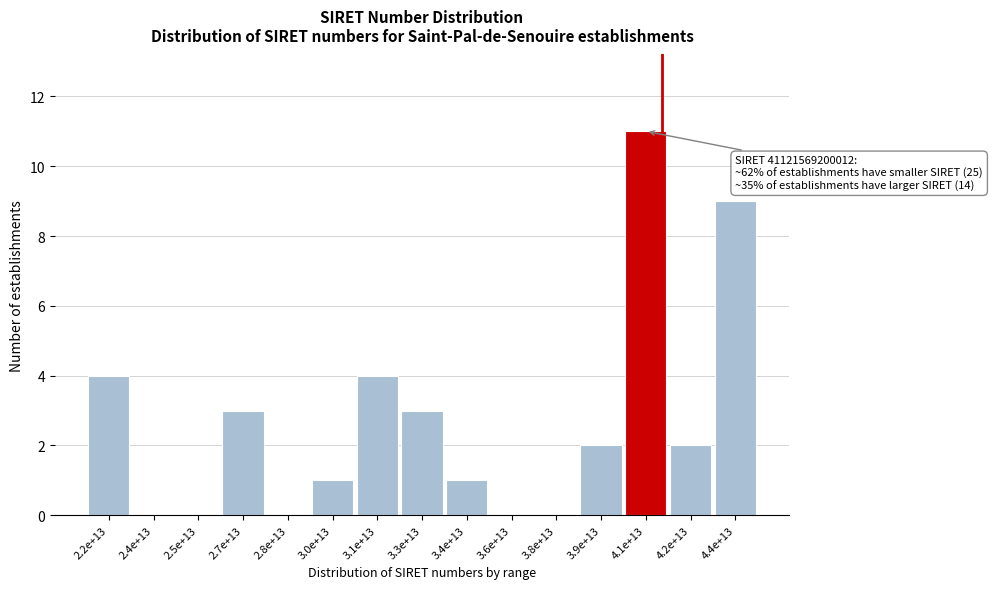

Reading left to right, extract all data points from this chart.

2.2e+13=4	2.4e+13=0	2.5e+13=0	2.7e+13=3	2.8e+13=0	3.0e+13=1	3.1e+13=4	3.3e+13=3	3.4e+13=1	3.6e+13=0	3.8e+13=0	3.9e+13=2	4.1e+13=11	4.2e+13=2	4.4e+13=9